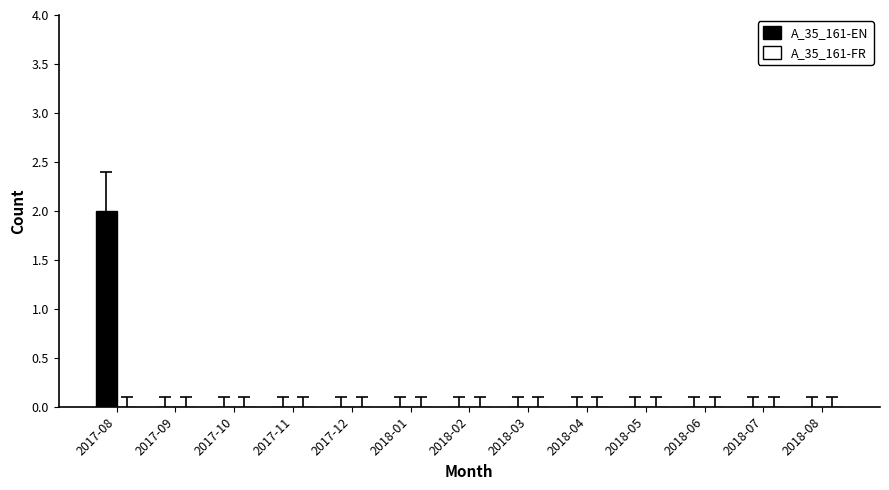

Which category has the highest value across all series?

2017-08